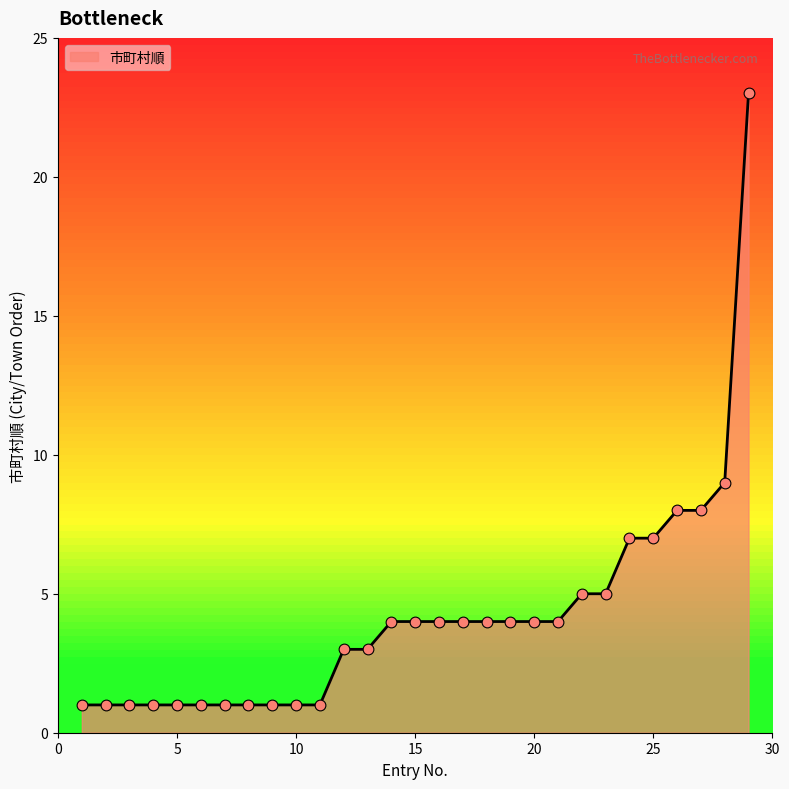

What is the maximum value shown in the chart?

23